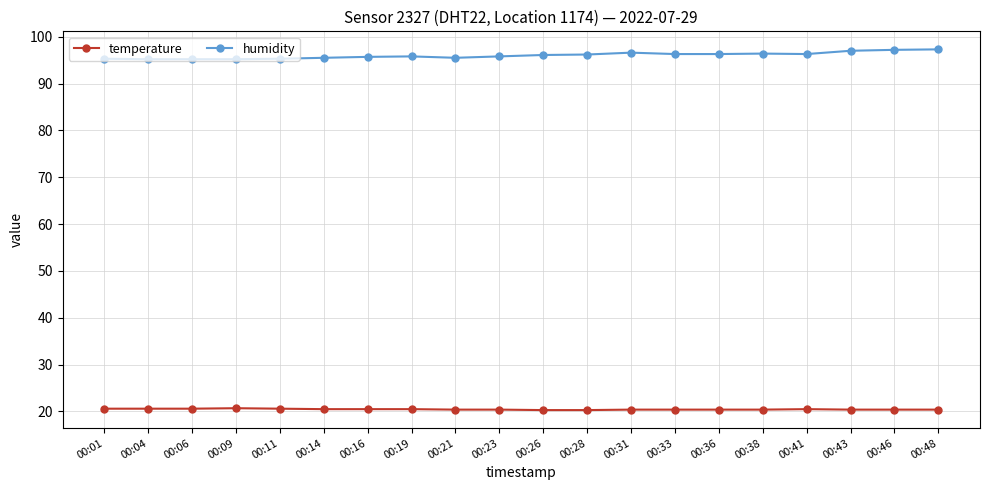

True or false: humidity and temperature intersect in this chart.

False